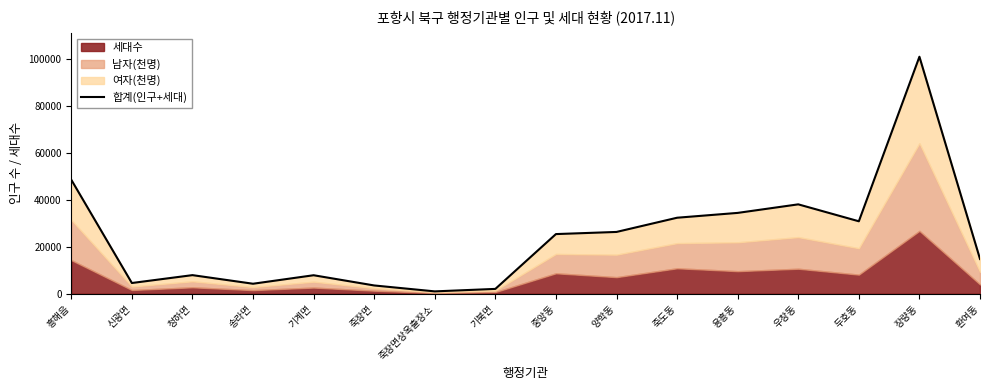

Reading left to right, extract all data points from this chart.

48473	4563	7912	4252	7868	3522	1004	2058	25370	26279	32325	34379	38016	30813	100790	14787